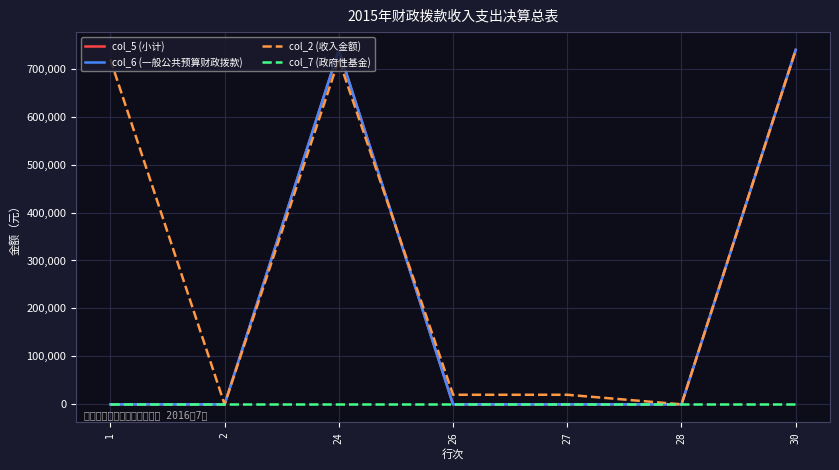

Is the value of col_2 (收入金额) at 30 greater than the value of col_7 (政府性基金) at 2?

Yes